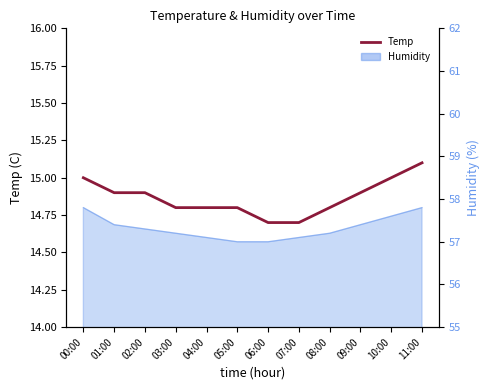

How many lines are shown in the chart?

1